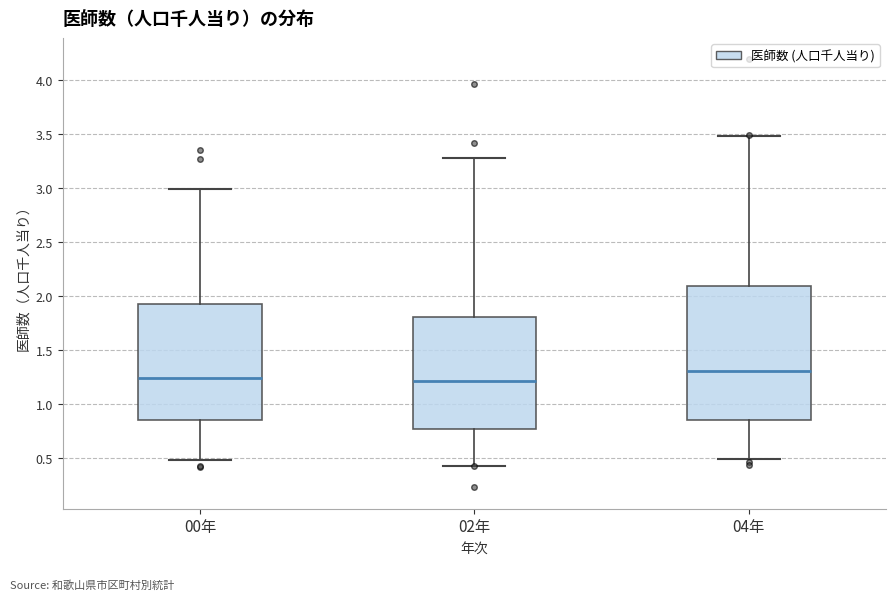

Where is the upper edge of the box for 00年 on the y-axis? The values are not printed on the chart, so give them approximately, as read against the axis.

1.95